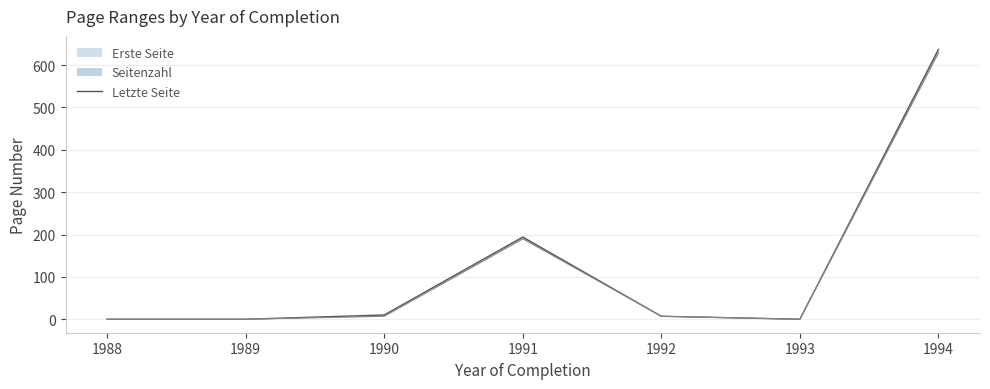

True or false: there are more than 0 points higher than both neighbors.

True